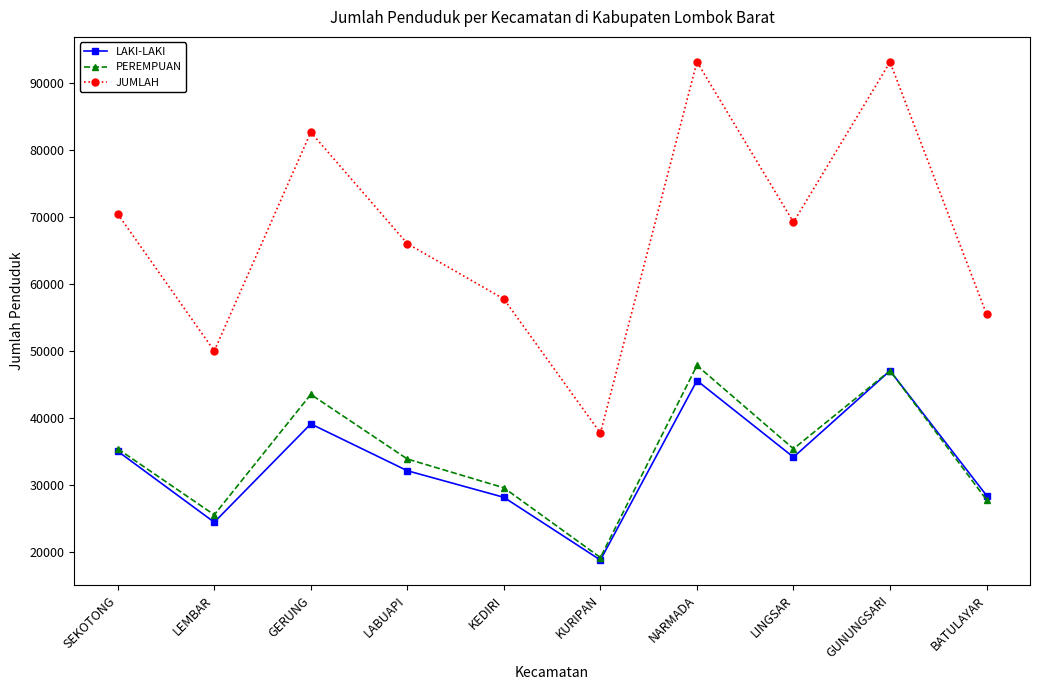

What is the difference between the highest and lowest values at KURIPAN?

18937